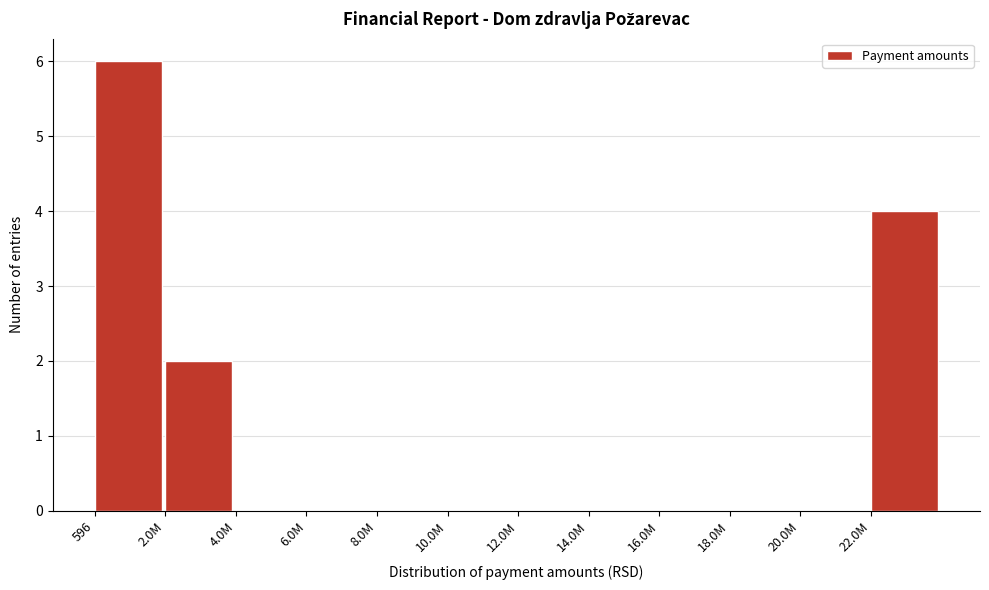

Reading left to right, list all the values displayed in this chart.

596=6	2.0M=2	4.0M=0	6.0M=0	8.0M=0	10.0M=0	12.0M=0	14.0M=0	16.0M=0	18.0M=0	20.0M=0	22.0M=4